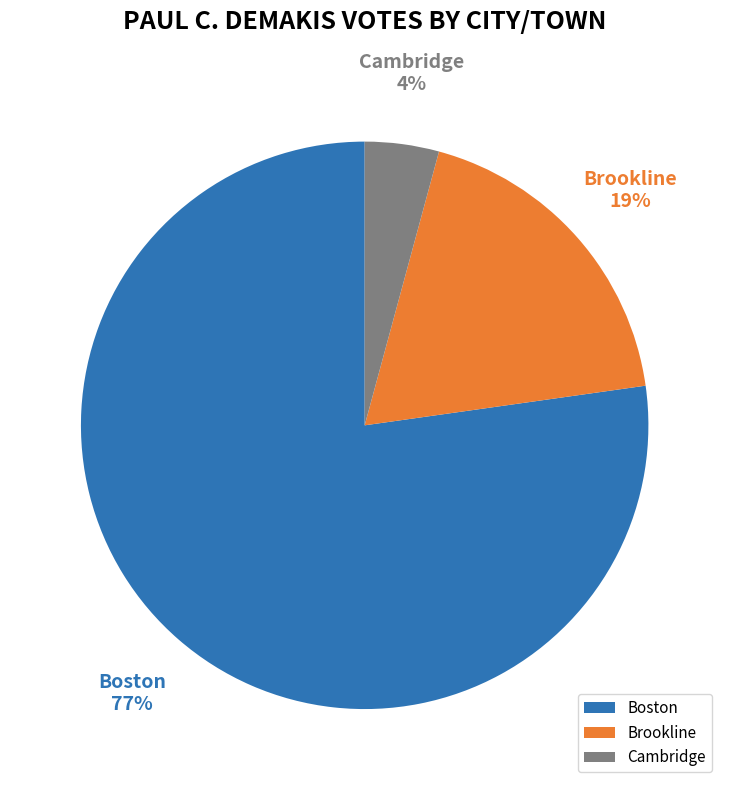

How many slices are in this pie chart?

3